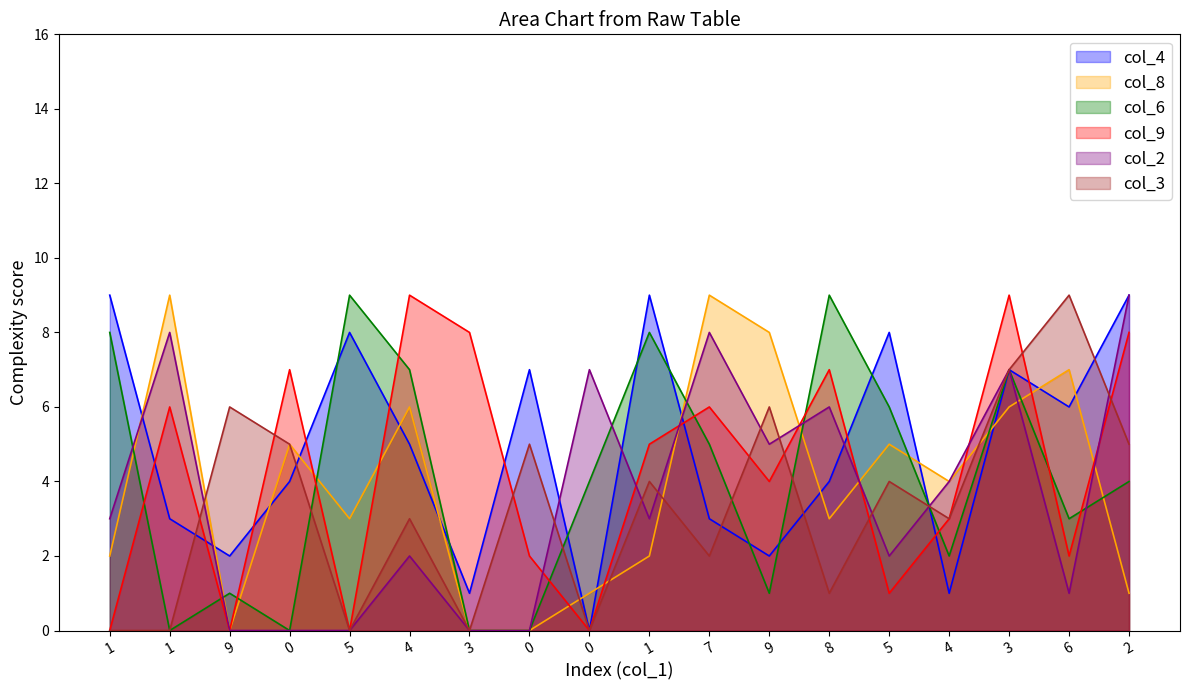

Is it true that col_4 equals 9 at 1?

True